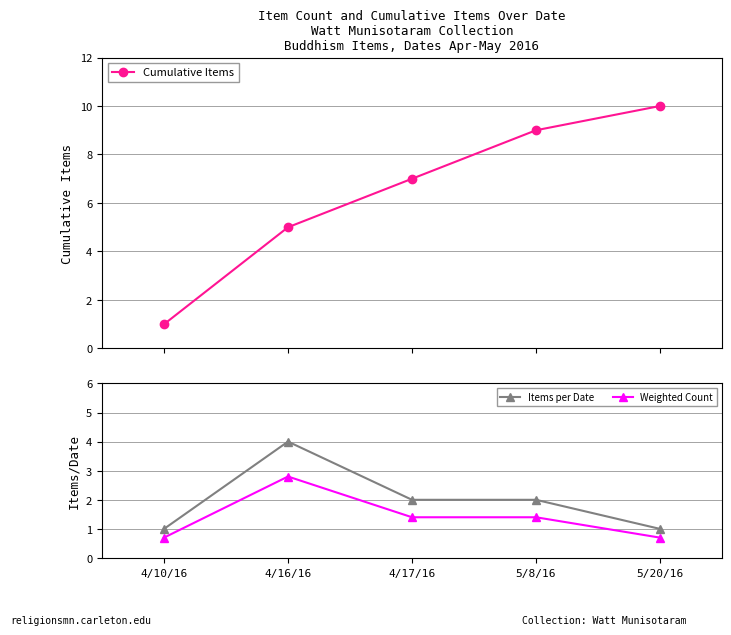

What are all the series names shown in the legend?

Cumulative Items, Items per Date, Weighted Count